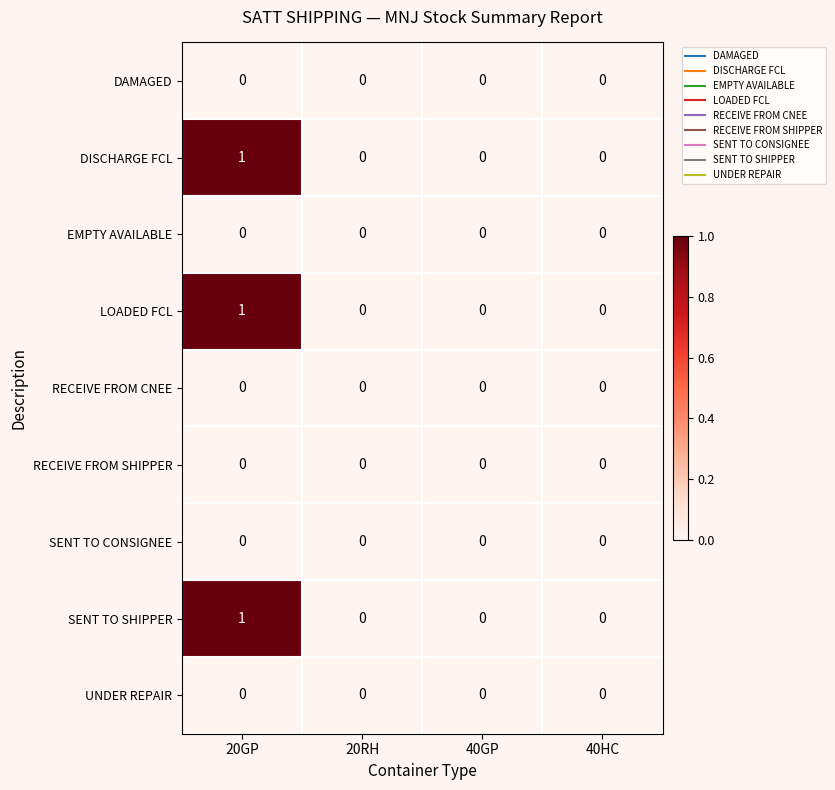

At which category does the chart reach its peak across all series?

20GP